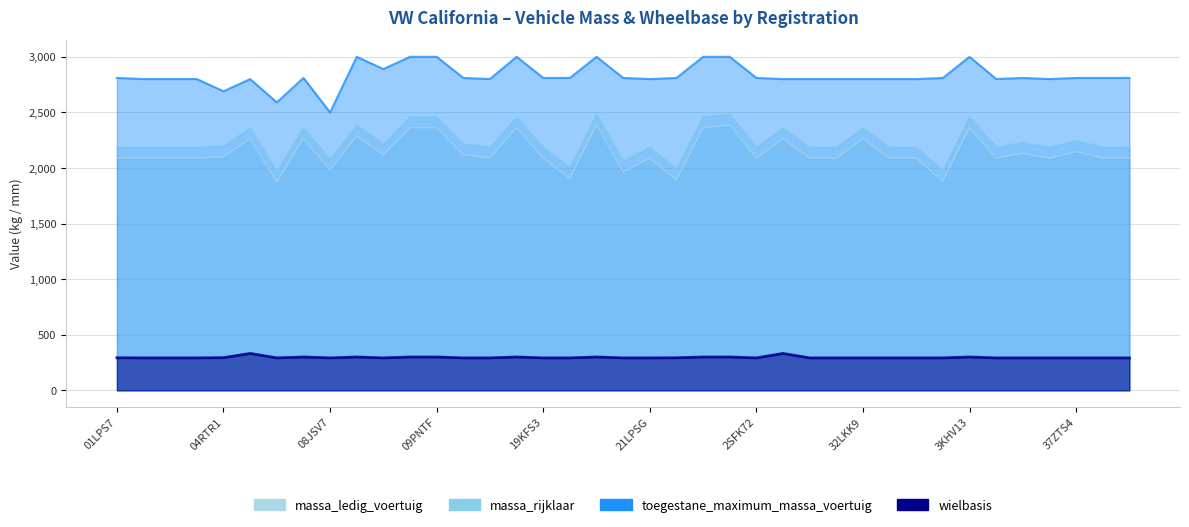

What is the total value across all series at 09HSL1?

8124